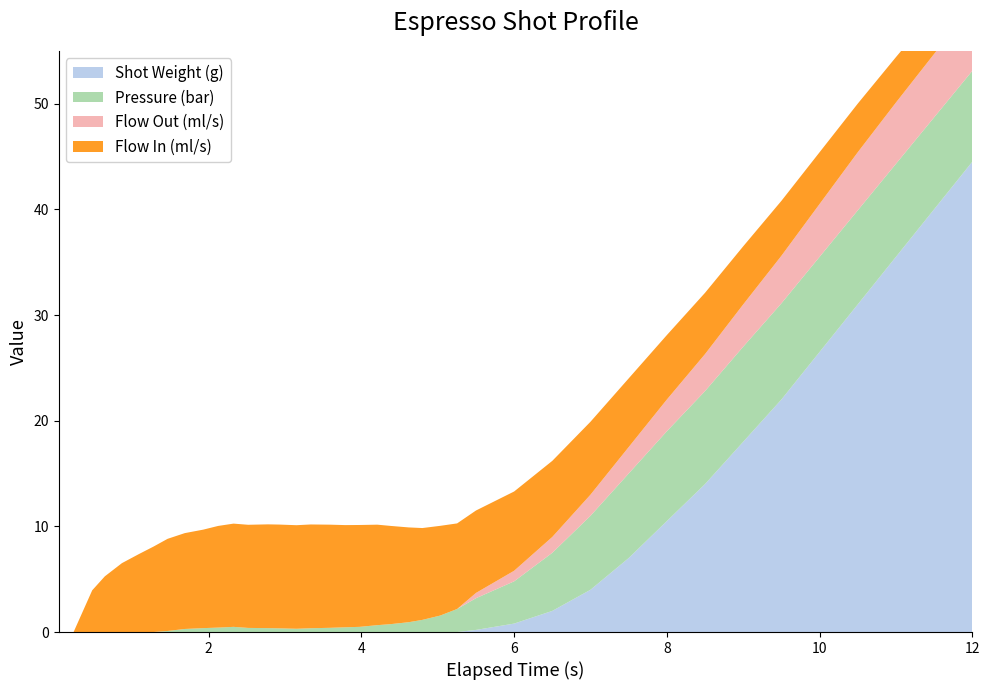

Reading left to right, transcribe all the data shown in this chart.

flow_in: 0=0.0	1=0.0	2=4.0	3=5.3	4=6.5	5=7.4	6=8.1	7=8.7	8=9.1	9=9.3	10=9.6	11=9.8	12=9.8	13=9.8	14=9.8	15=9.8	16=9.8	17=9.8	18=9.7	19=9.6	20=9.5	21=9.3	22=9.0	23=8.7	24=8.5	25=8.1	26=7.8	27=7.5	28=7.2	29=6.9	30=6.5	31=6.1	32=5.8	33=5.5	34=5.2	35=4.9	36=4.6	37=4.3	38=4.0	39=3.8
flow_out: 0=0.0	1=0.0	2=0.0	3=0.0	4=0.0	5=0.0	6=0.0	7=0.0	8=0.0	9=0.0	10=0.0	11=0.0	12=0.0	13=0.0	14=0.0	15=0.0	16=0.0	17=0.0	18=0.0	19=0.0	20=0.0	21=0.0	22=0.0	23=0.0	24=0.0	25=0.0	26=0.5	27=1.0	28=1.5	29=2.0	30=2.5	31=3.0	32=3.5	33=4.0	34=4.5	35=5.0	36=5.5	37=5.8	38=6.0	39=6.2
pressure: 0=0.0	1=0.0	2=0.0	3=0.0	4=0.0	5=0.0	6=0.0	7=0.1	8=0.3	9=0.4	10=0.4	11=0.5	12=0.4	13=0.4	14=0.3	15=0.3	16=0.4	17=0.4	18=0.5	19=0.5	20=0.7	21=0.8	22=0.9	23=1.1	24=1.6	25=2.2	26=3.0	27=4.0	28=5.5	29=7.0	30=8.0	31=8.5	32=8.8	33=9.0	34=9.1	35=9.0	36=8.9	37=8.8	38=8.7	39=8.6
current_total_shot_weight: 0=0.0	1=0.0	2=0.0	3=0.0	4=0.0	5=0.0	6=0.0	7=0.0	8=0.0	9=0.0	10=0.0	11=0.0	12=0.0	13=0.0	14=0.0	15=0.0	16=0.0	17=0.0	18=0.0	19=0.0	20=0.0	21=0.0	22=0.0	23=0.0	24=0.0	25=0.0	26=0.2	27=0.8	28=2.0	29=4.0	30=7.0	31=10.5	32=14.0	33=18.0	34=22.0	35=26.5	36=31.0	37=35.5	38=40.0	39=44.5